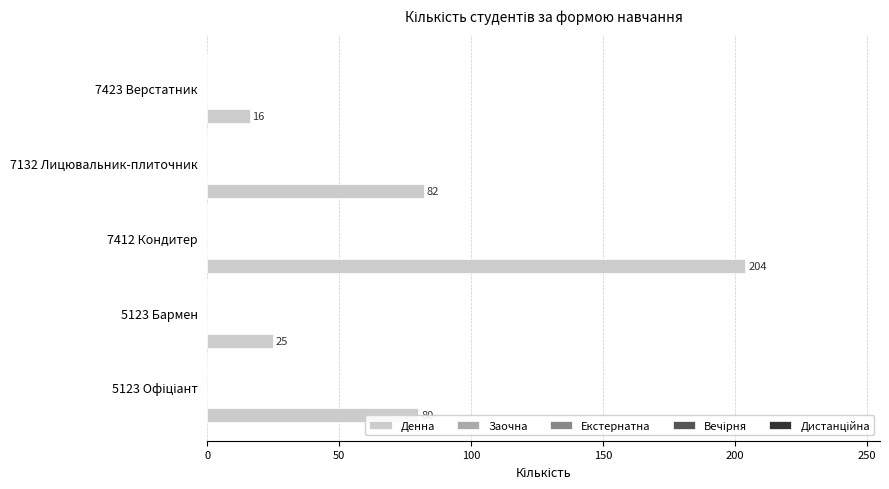

What is the maximum value shown in the chart?

204